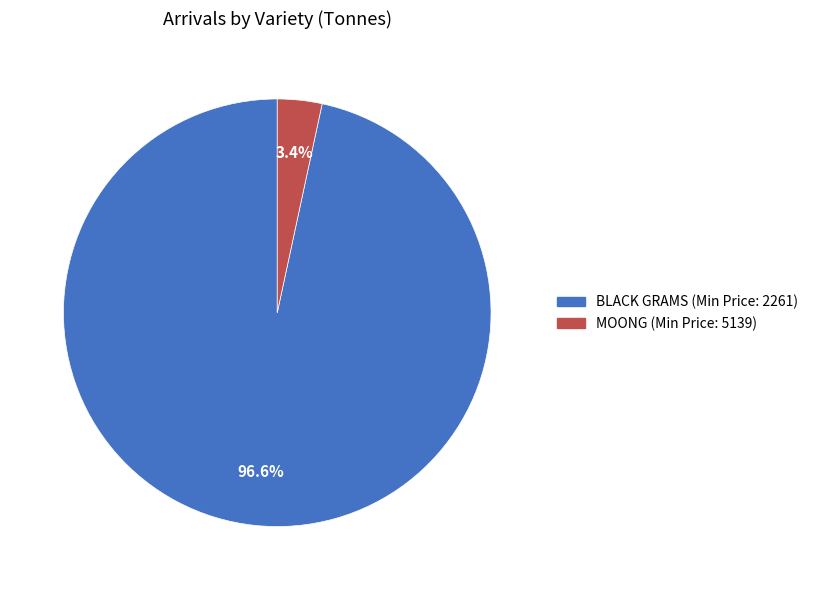

Count the number of slices in the pie.

2